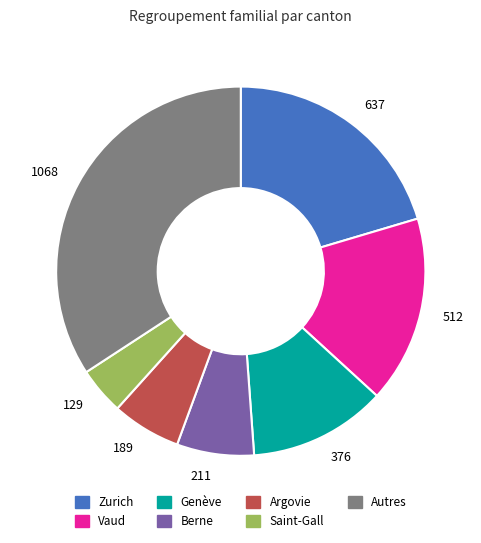

True or false: 376 accounts for 3% of the total.

False